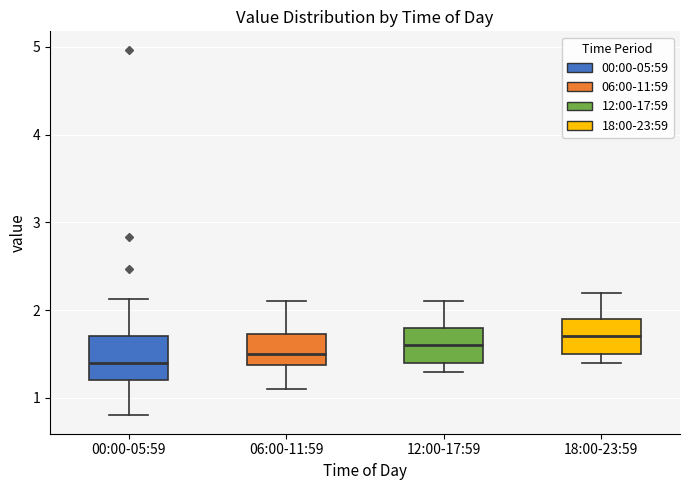

Where is the lower edge of the box for 18:00-23:59 on the y-axis? The values are not printed on the chart, so give them approximately, as read against the axis.

1.5